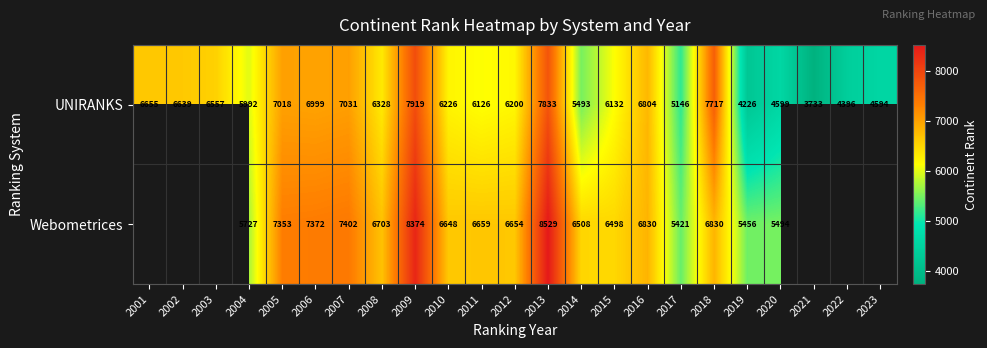

Is it true that Webometrices equals 6508 at 2014?

True